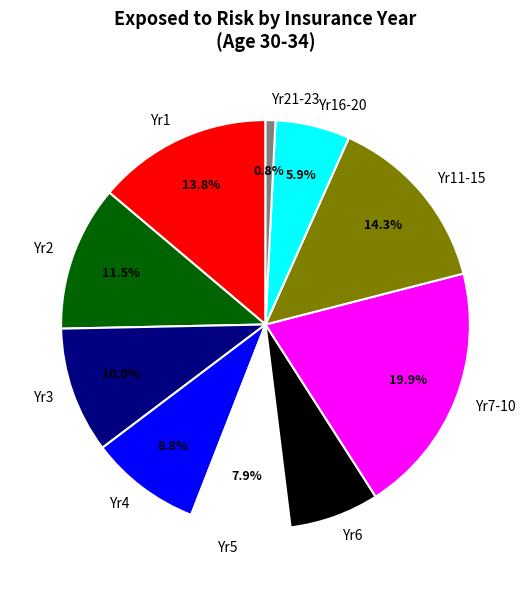

Which category has the biggest portion of the pie?

Yr7-10